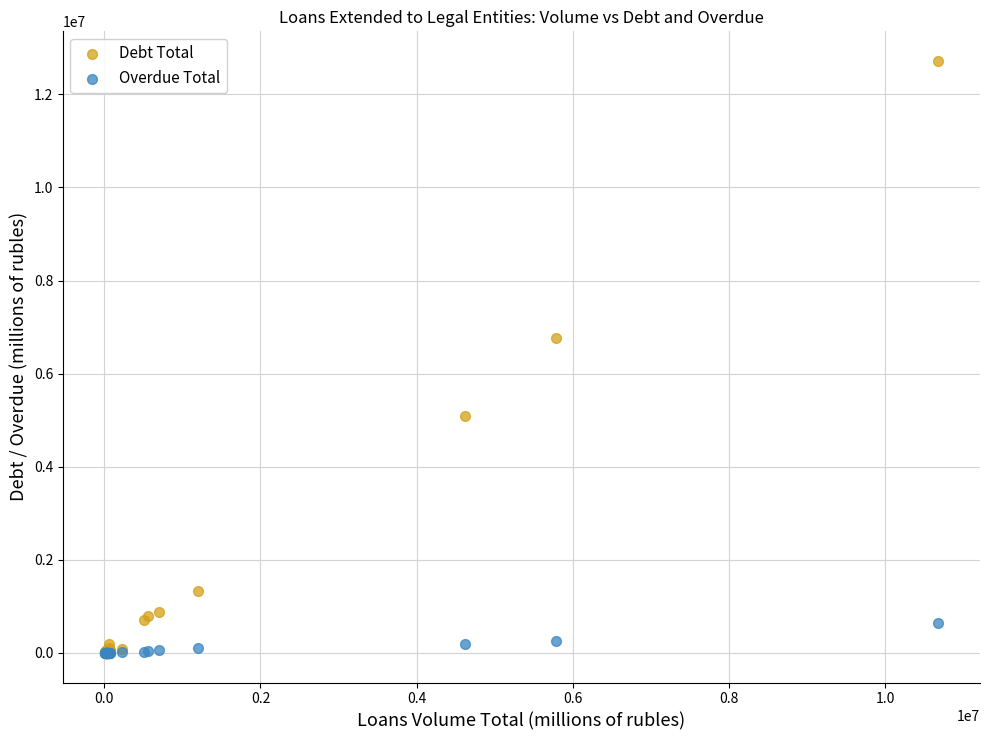

In the Debt Total series, what Y value is closest to 6363201?

6774691.7